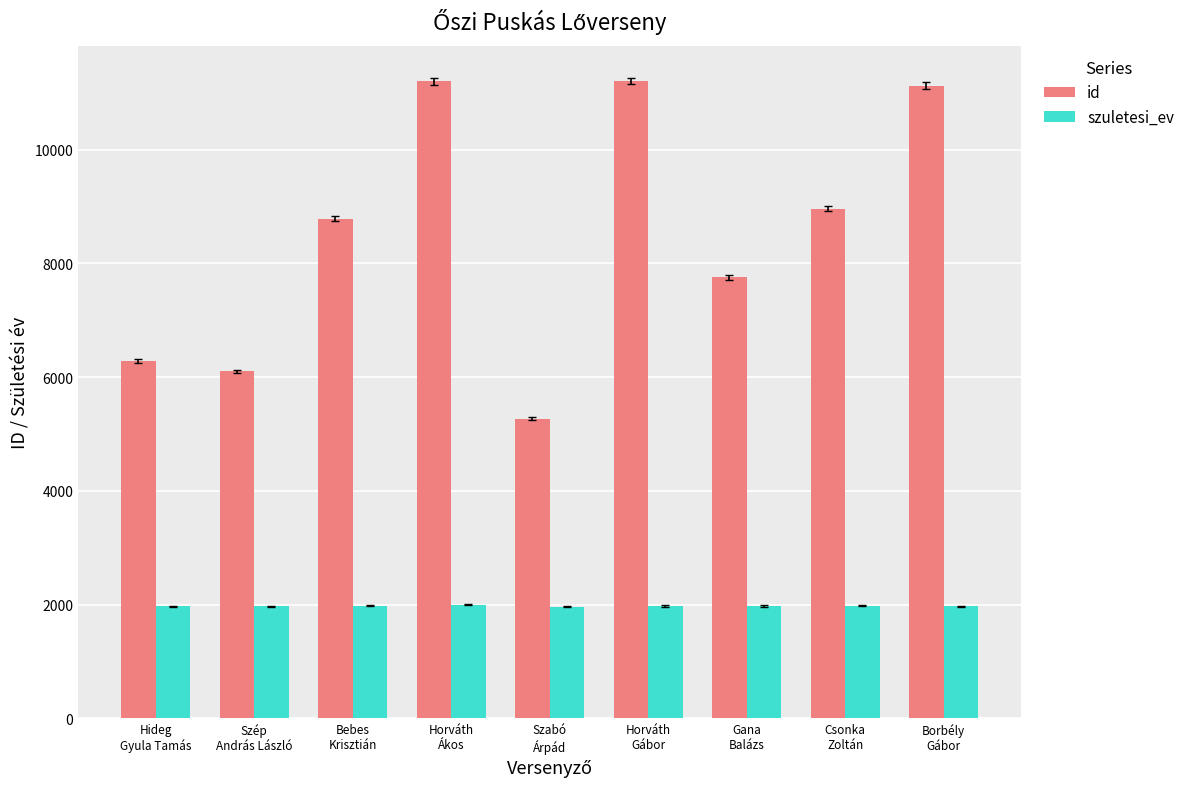

The value of szuletesi_ev at Horváth
Ákos is 2774. True or false?

False